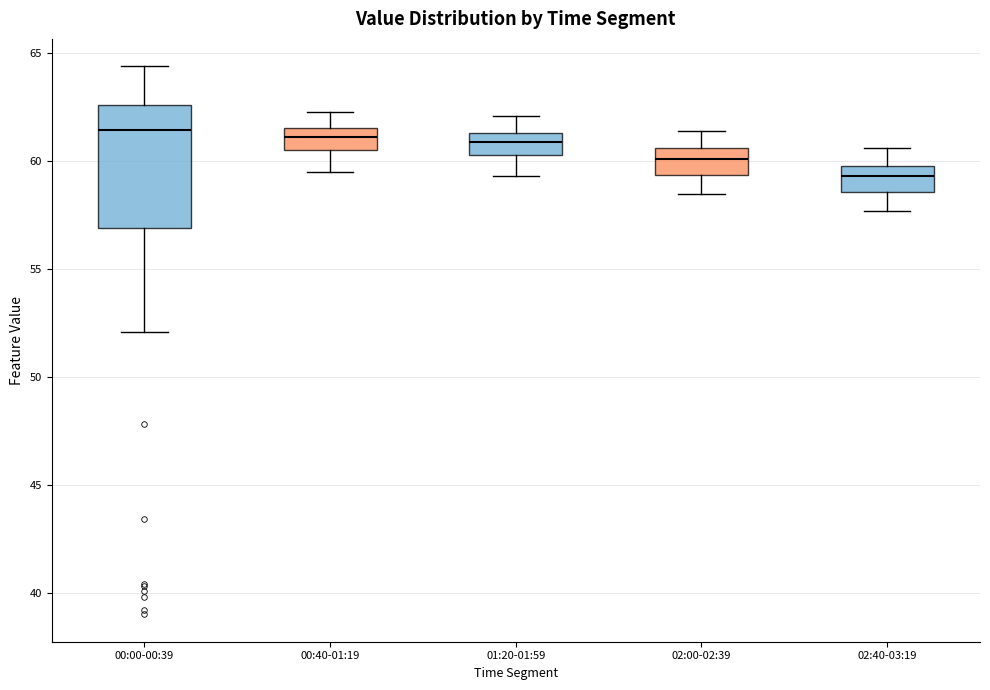

Reading left to right, read every box against the y-axis: the position of its median line, the range the box covers, and the ends of its whiskers. The values are not printed on the chart, so give them approximately, as read against the axis.

00:00-00:39: median 61.5, box 57.0 to 62.5, whiskers 52.0 to 64.5
00:40-01:19: median 61.0, box 60.5 to 61.5, whiskers 59.5 to 62.5
01:20-01:59: median 61.0, box 60.5 to 61.5, whiskers 59.5 to 62.0
02:00-02:39: median 60.0, box 59.5 to 60.5, whiskers 58.5 to 61.5
02:40-03:19: median 59.5, box 58.5 to 60.0, whiskers 57.5 to 60.5